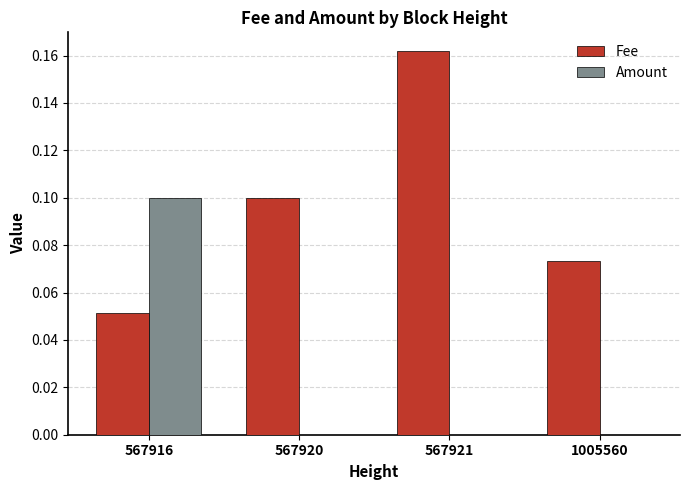

Which series has the largest total across all categories?

Fee